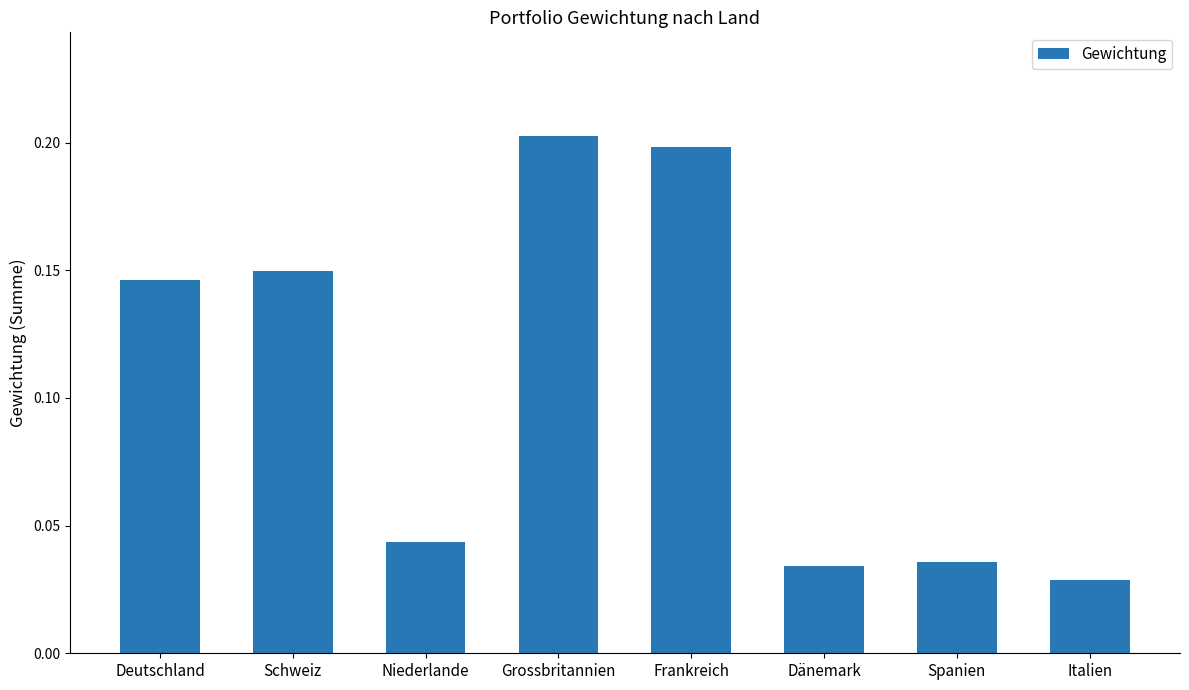

Between Frankreich and Grossbritannien, which is larger?

Grossbritannien